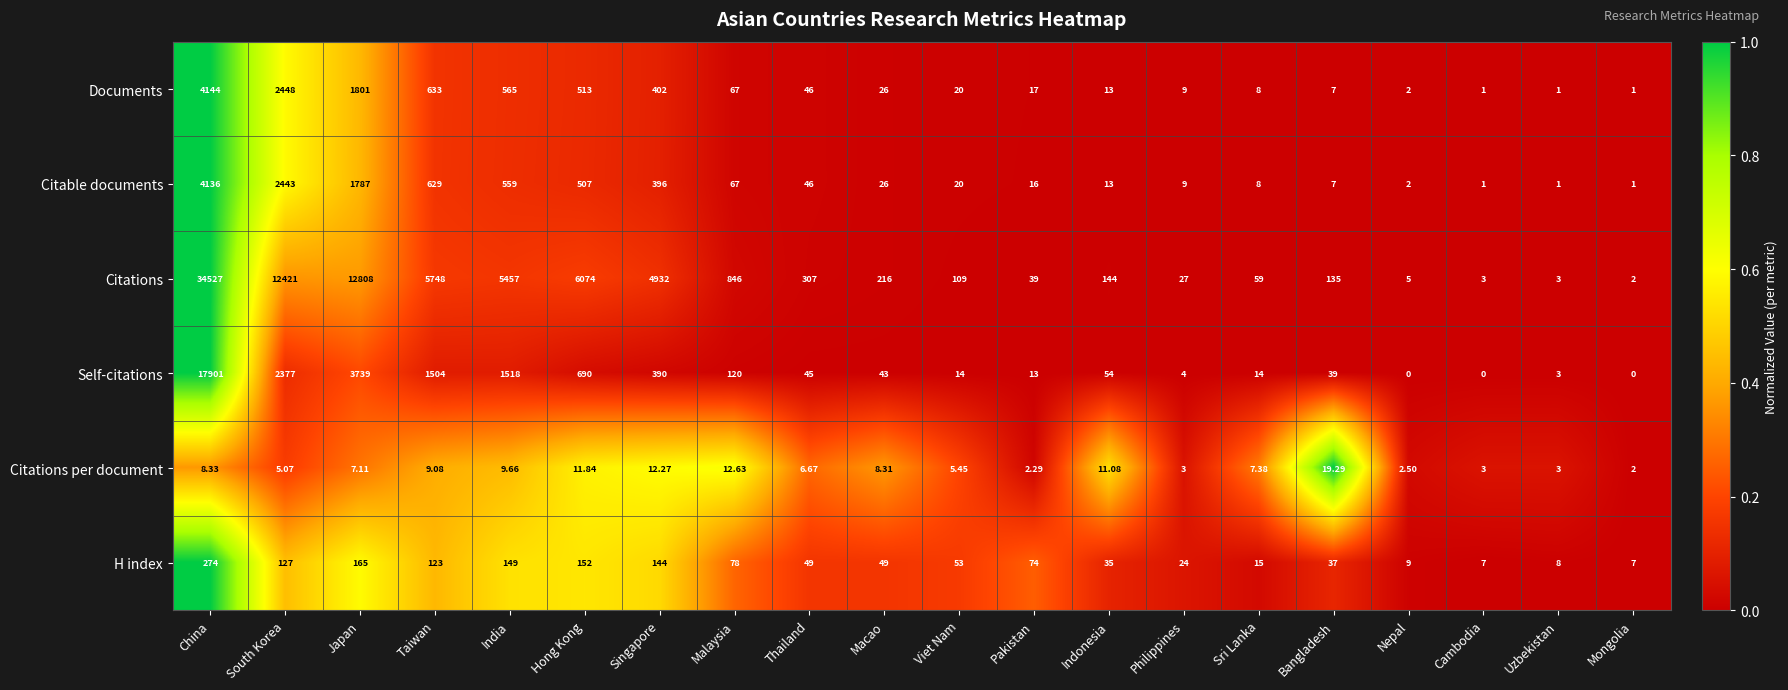

Where is Citations per document nearest to the value 10?

India